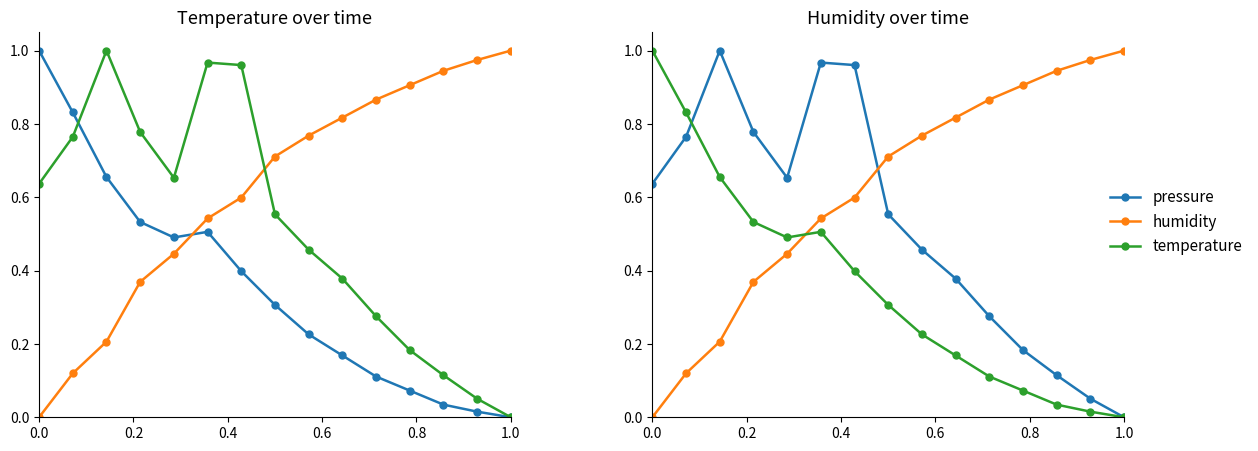

Is it true that pressure equals 0.7 at 8?

False